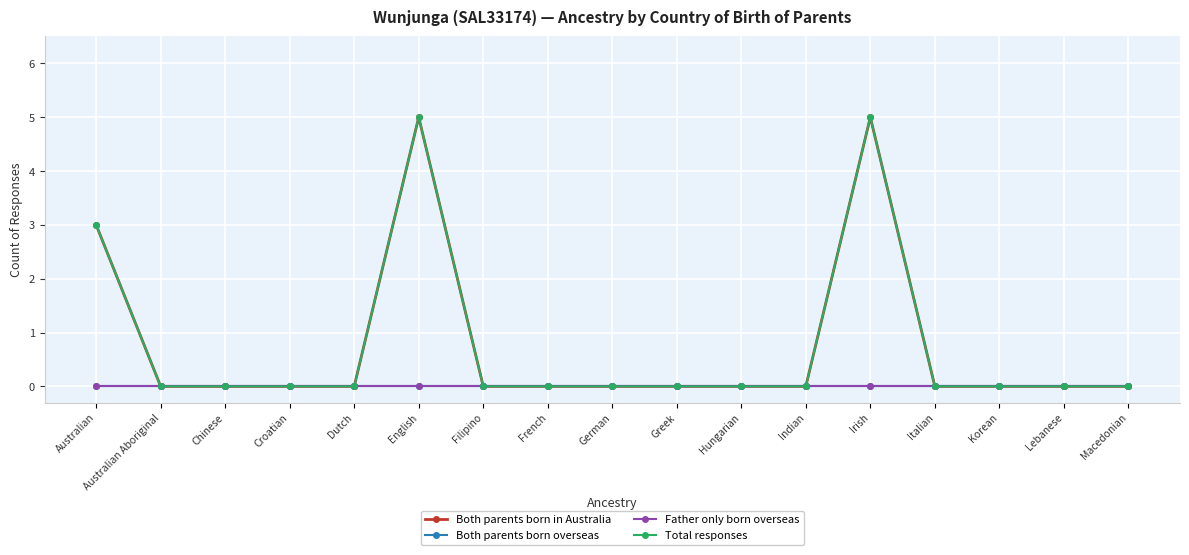

Does the chart have visible grid lines?

Yes